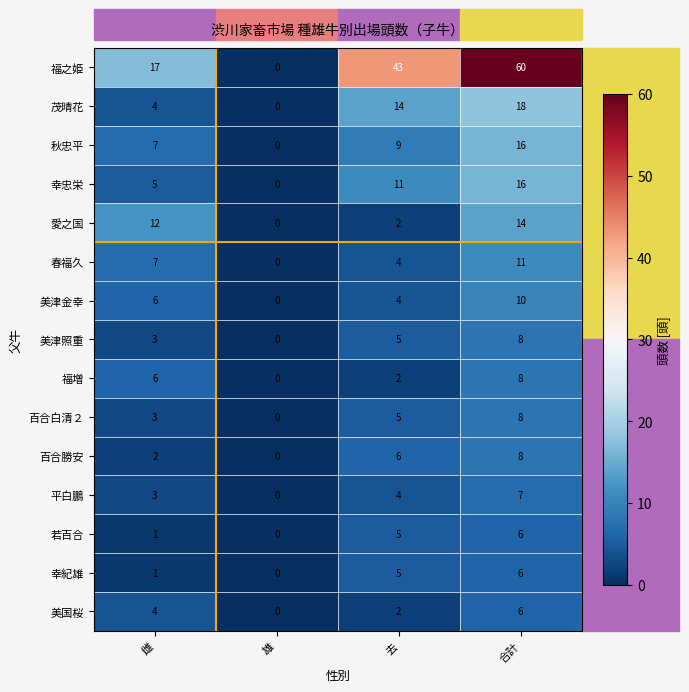

Is it true that 福増 equals 14 at 合計?

False